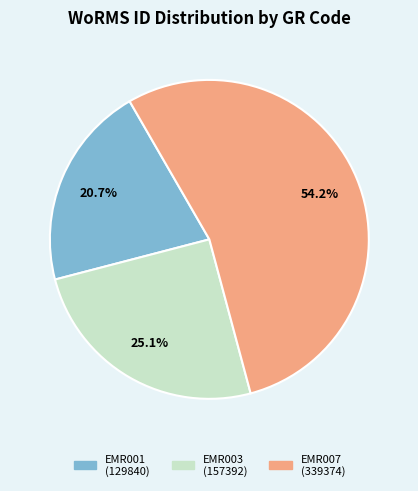

Between EMR001 and EMR003, which is larger?

EMR003